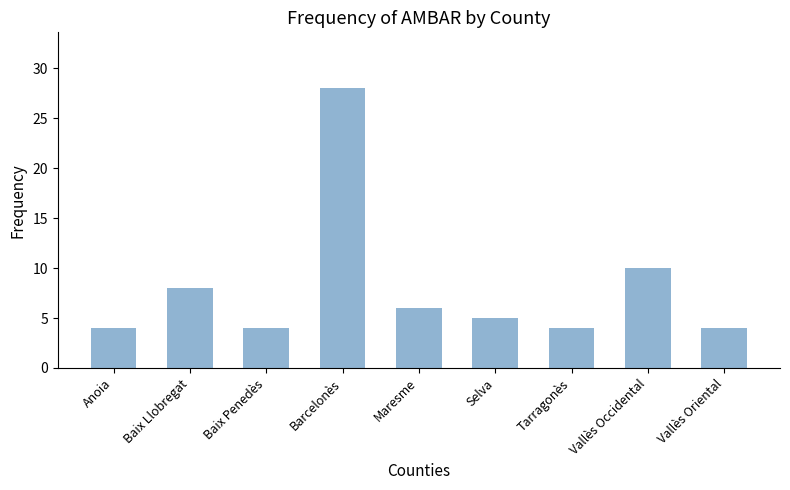

Reading left to right, transcribe all the data shown in this chart.

4	8	4	28	6	5	4	10	4